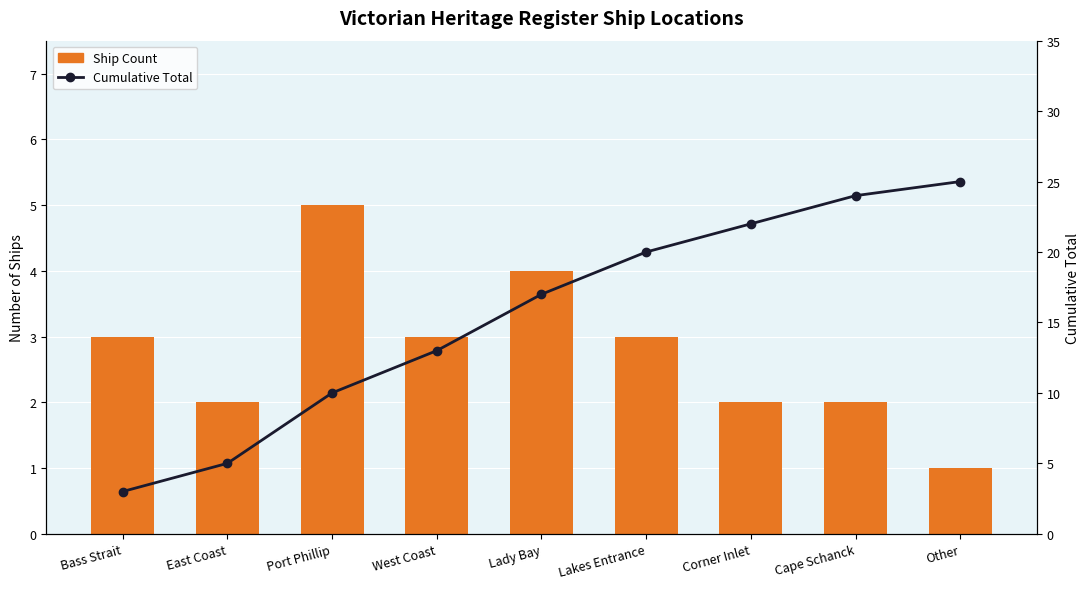

What position from the right is West Coast?

6